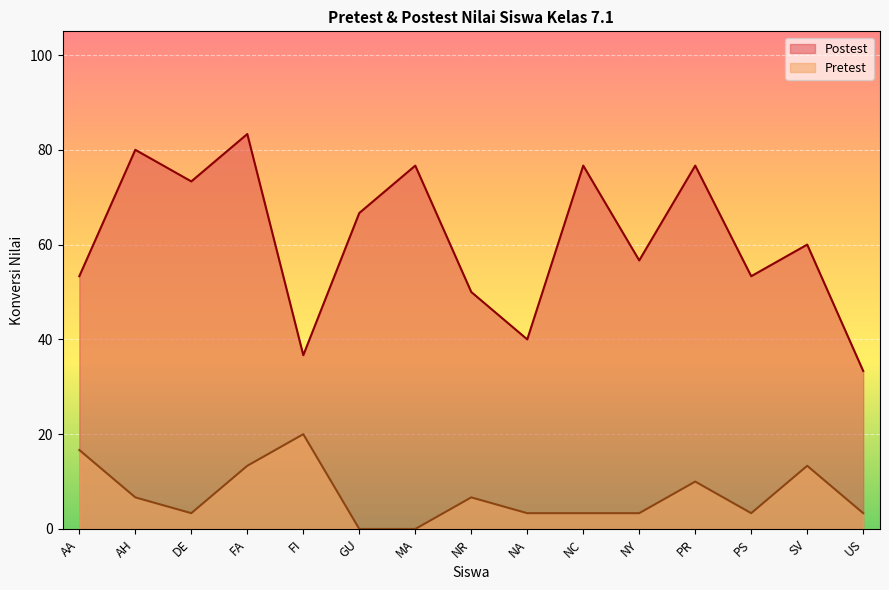

At how many categories does at least one series exceed 39?

13